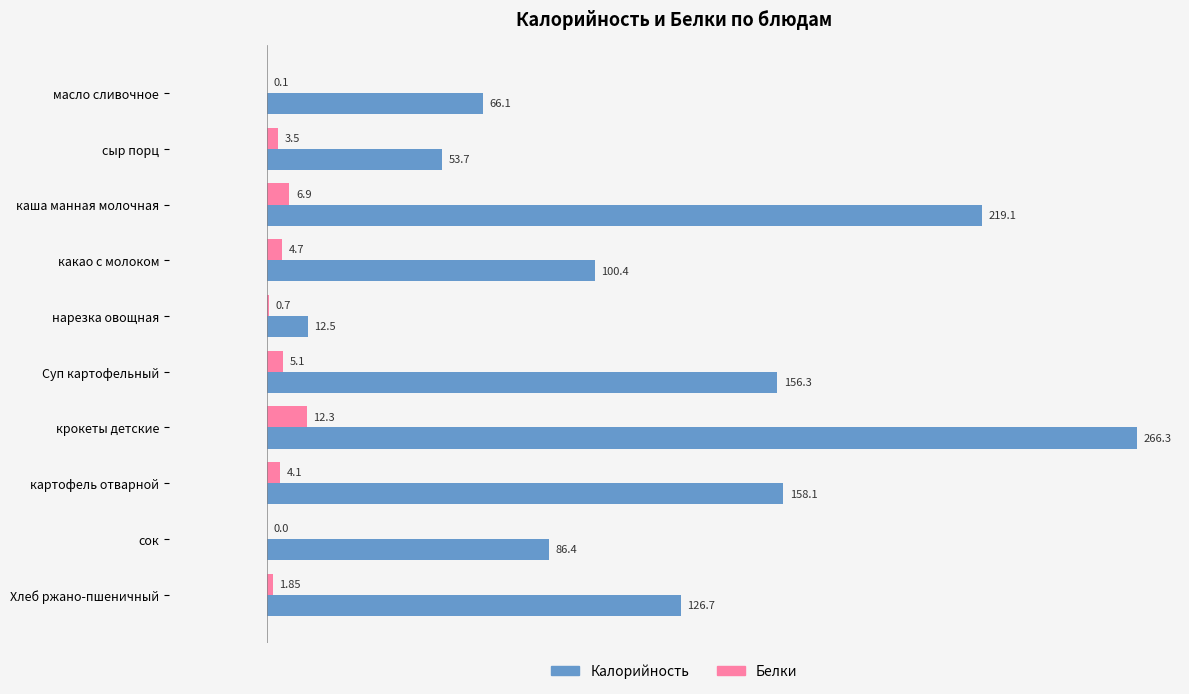

At which category does the chart reach its peak across all series?

крокеты детские